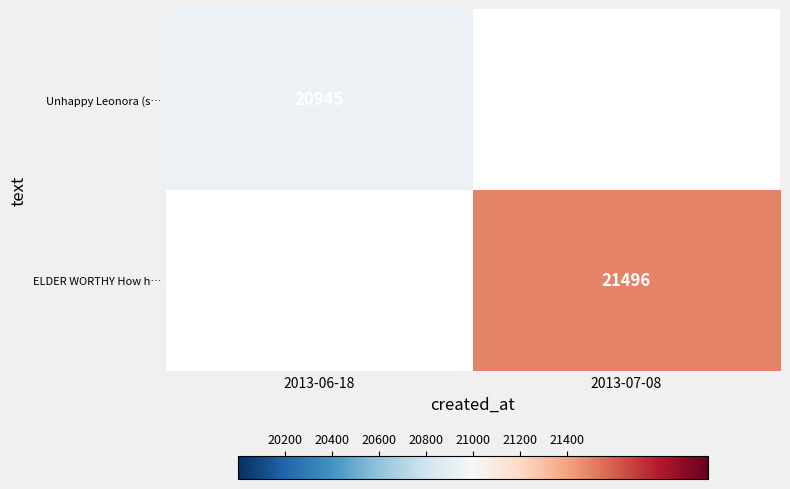

The Unhappy Leonora (s… series shows 11469 at 2013-06-18. True or false?

False